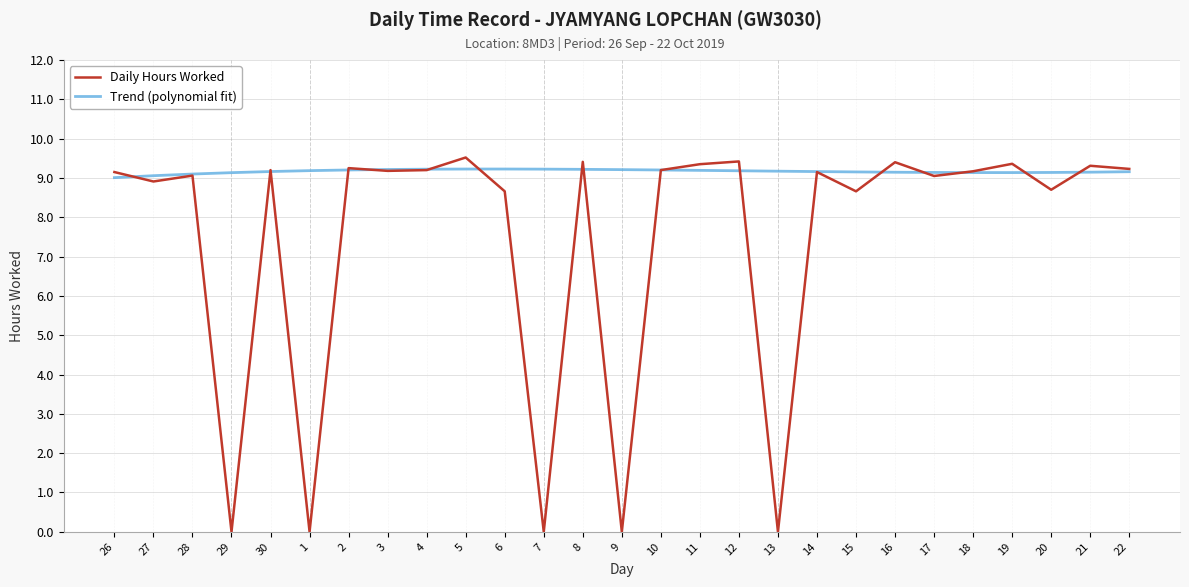

What is the difference between the second highest and minimum values in the Daily Hours Worked series?

9.4